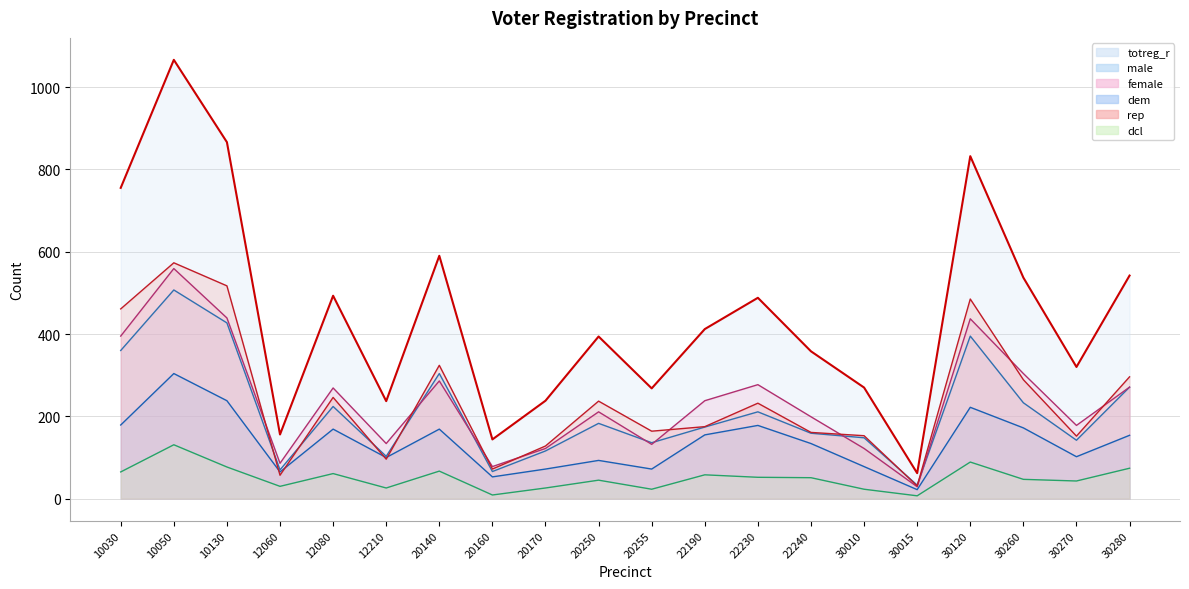

What is the lowest value of the male series?

33